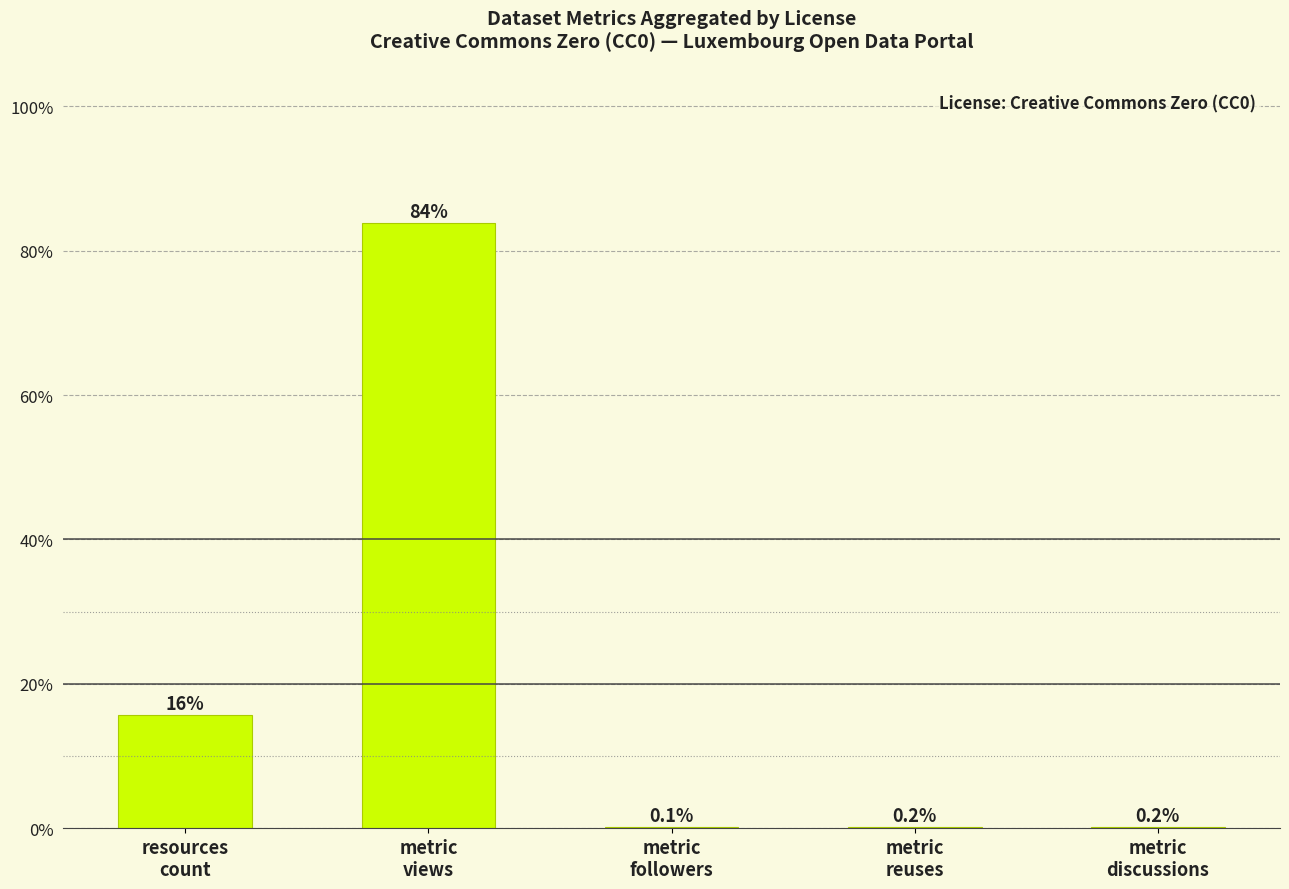

Where is the data nearest to the value 41?

resources
count